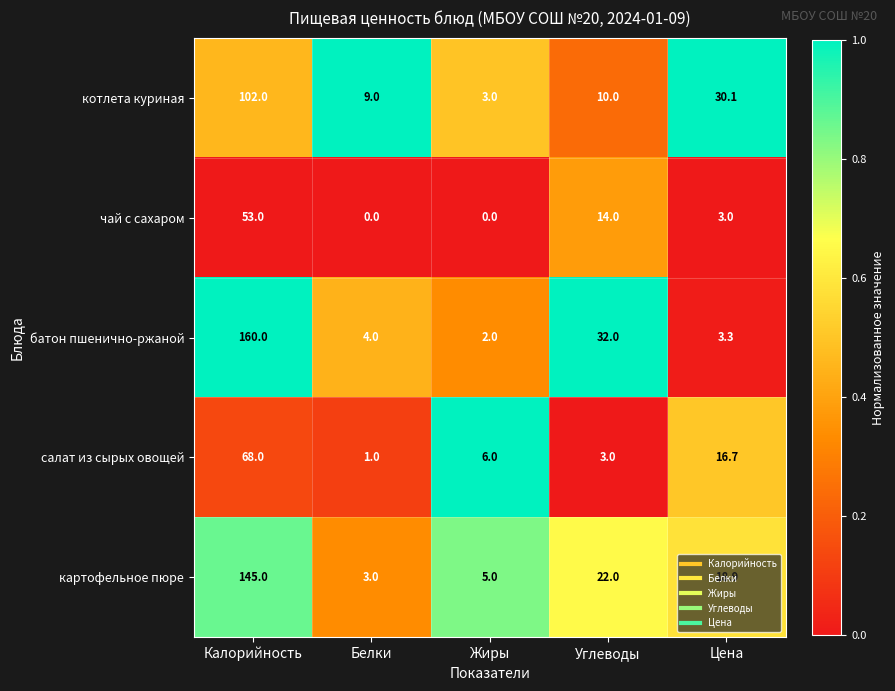

What is the sum of the чай с сахаром values at Углеводы and Калорийность?

67.0